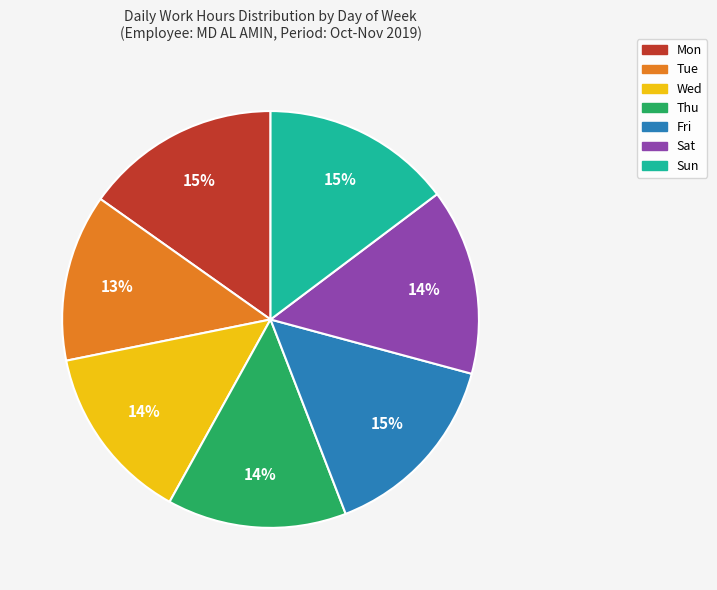

What percentage is the Sat slice, to the nearest percent?

14%